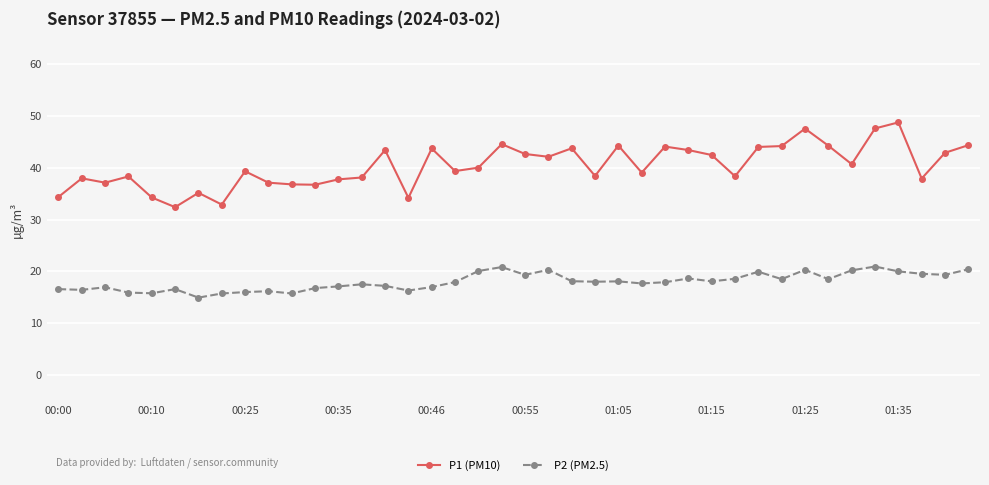

Which series has the largest total across all categories?

P1 (PM10)